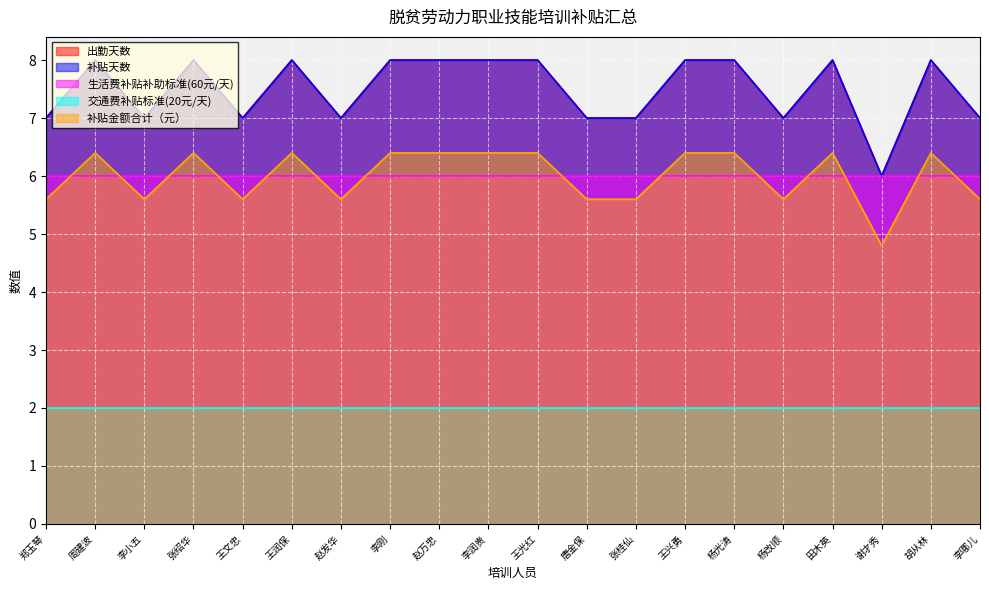

True or false: 出勤天数 and 补贴天数 intersect in this chart.

False